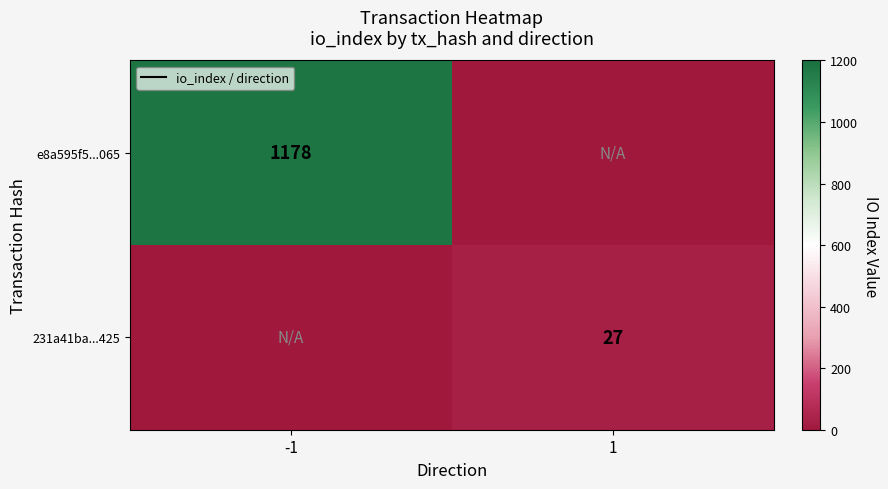

Is it true that 231a41ba...425 equals 18 at 1?

False